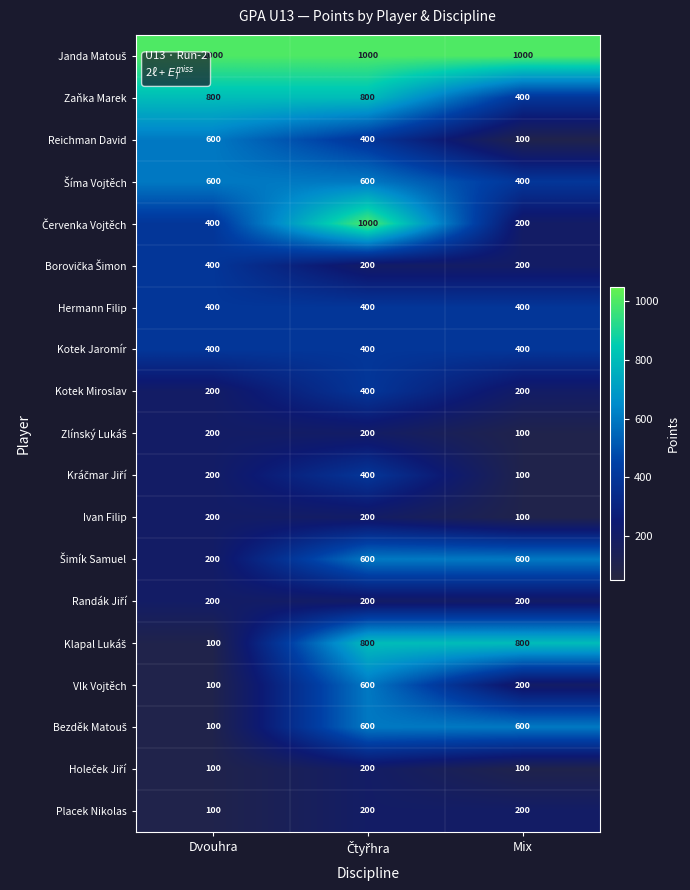

What is the difference between the highest and lowest values at Mix?

900